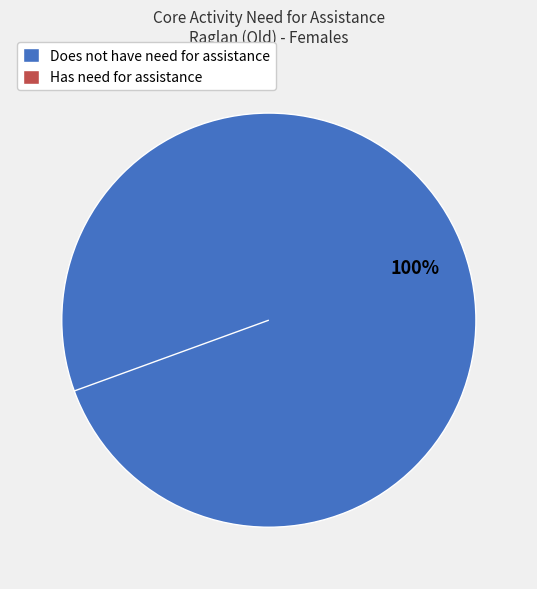

Is it true that Does not have need for assistance is 100% of the pie?

True